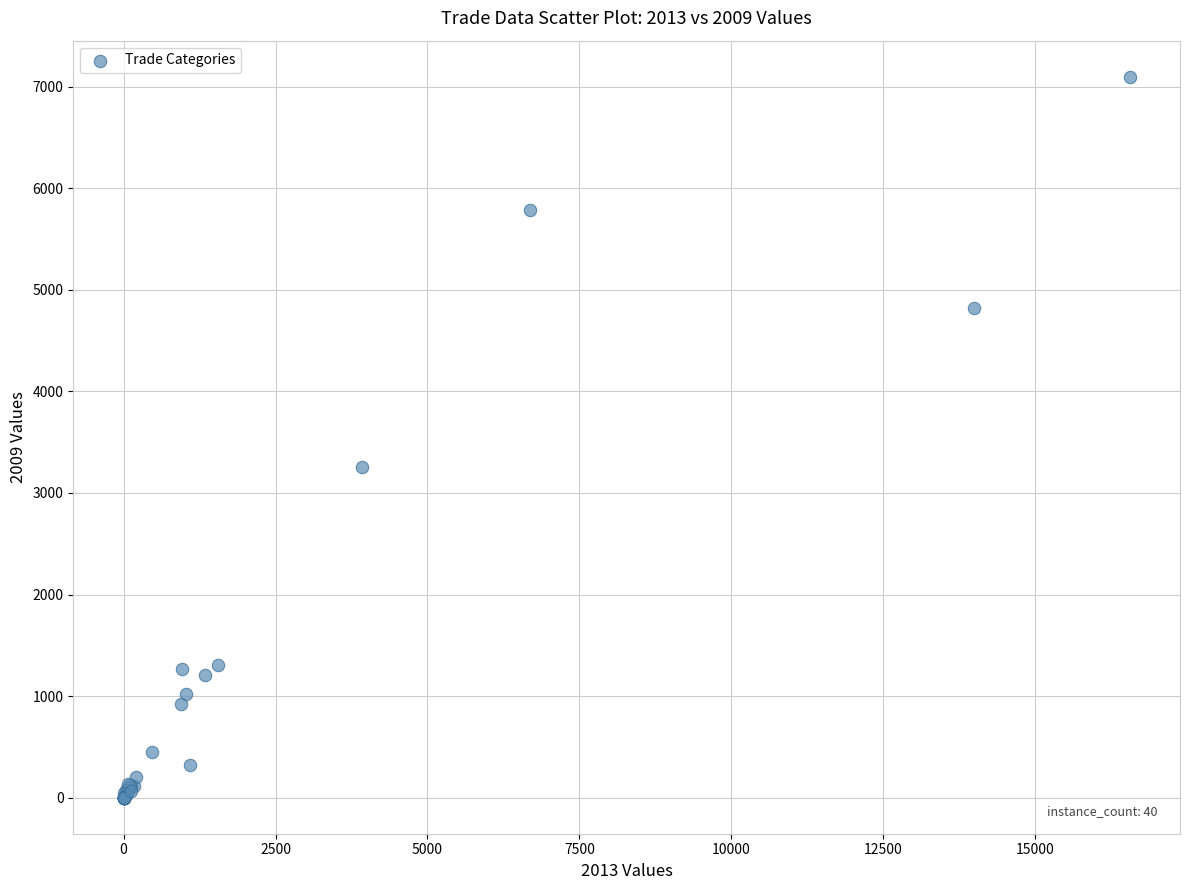

What Y value in the scatter plot is closest to 3549?

3258.1